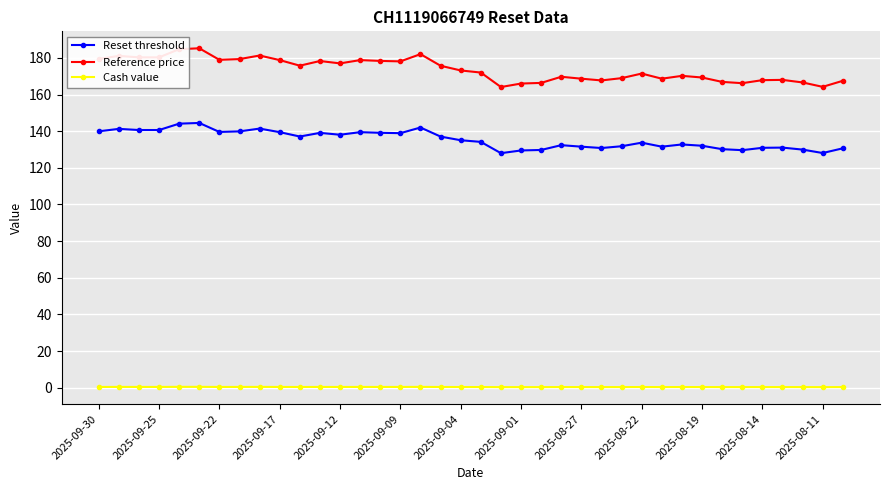

Rank the series by their average value, from lowest to highest.

Cash value, Reset threshold, Reference price